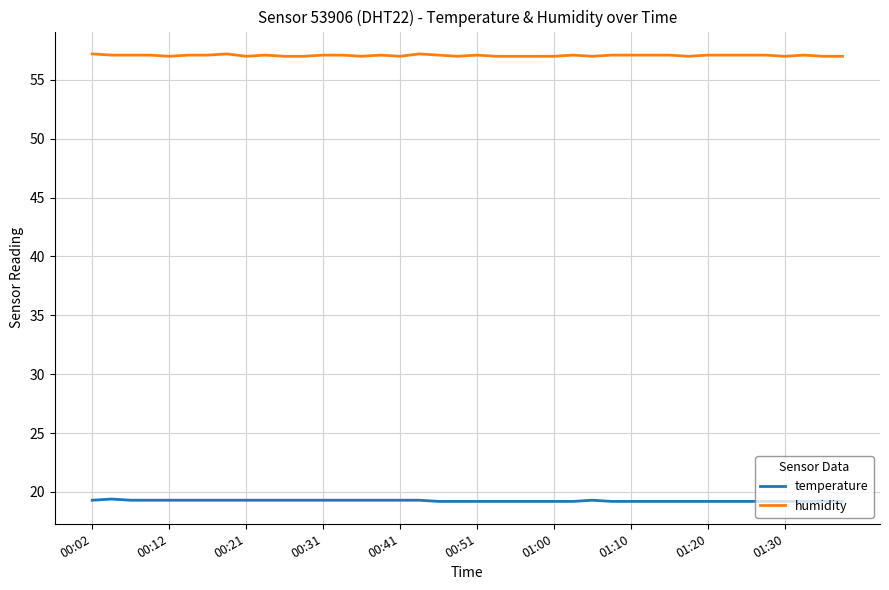

True or false: humidity and temperature cross at least once.

False